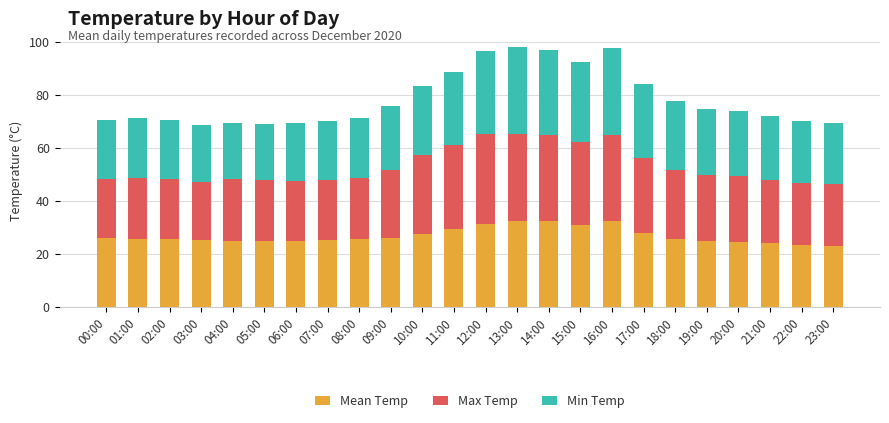

What is the difference between the maximum and second lowest values in the Mean Temp series?

9.2